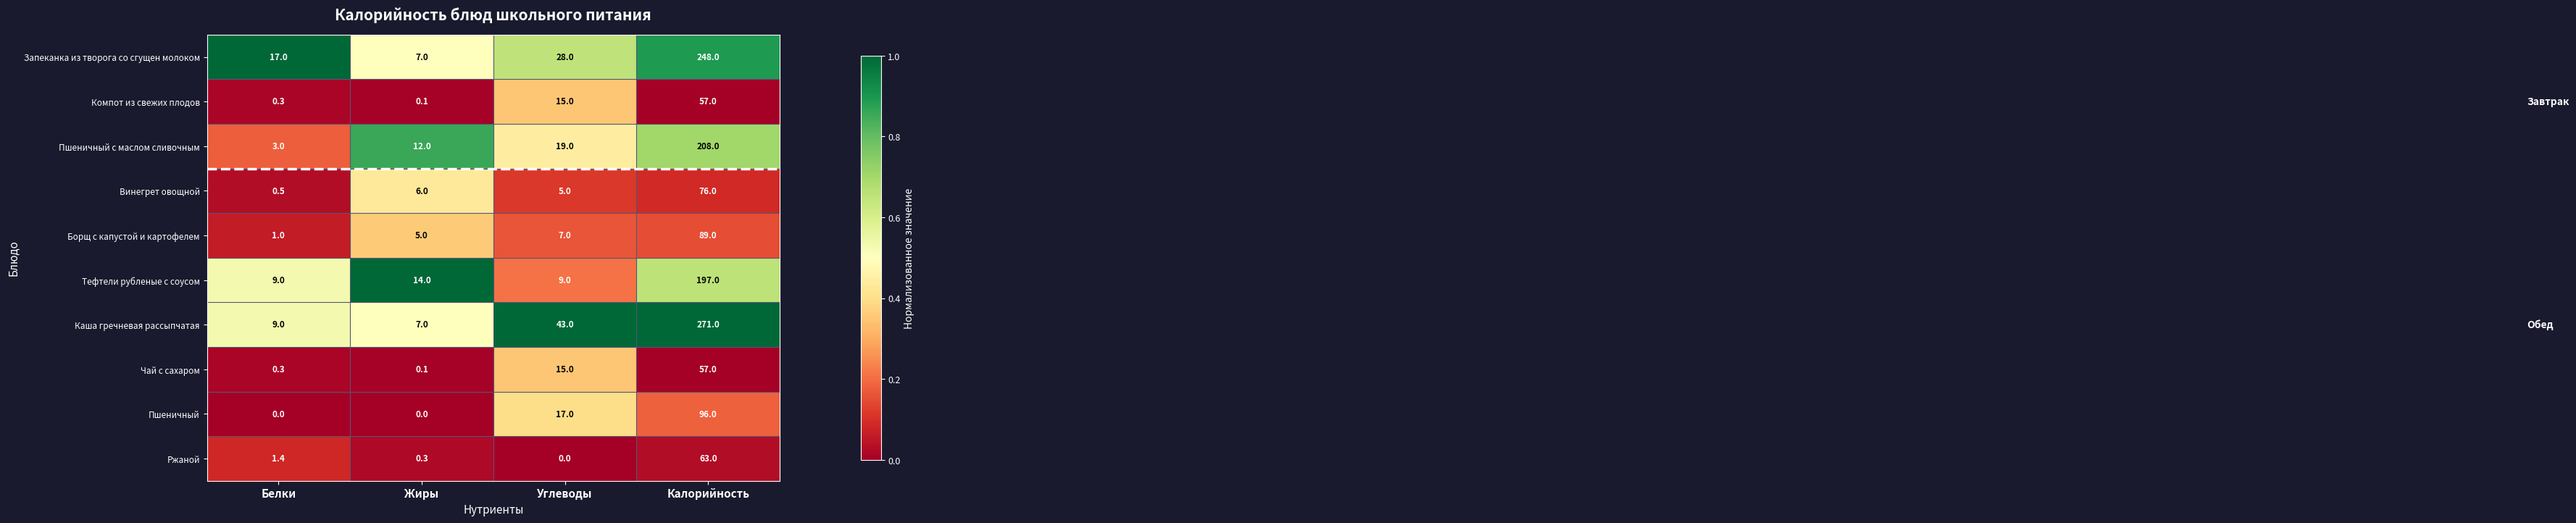

Rank the categories by Ржаной value from highest to lowest.

Калорийность, Белки, Жиры, Углеводы